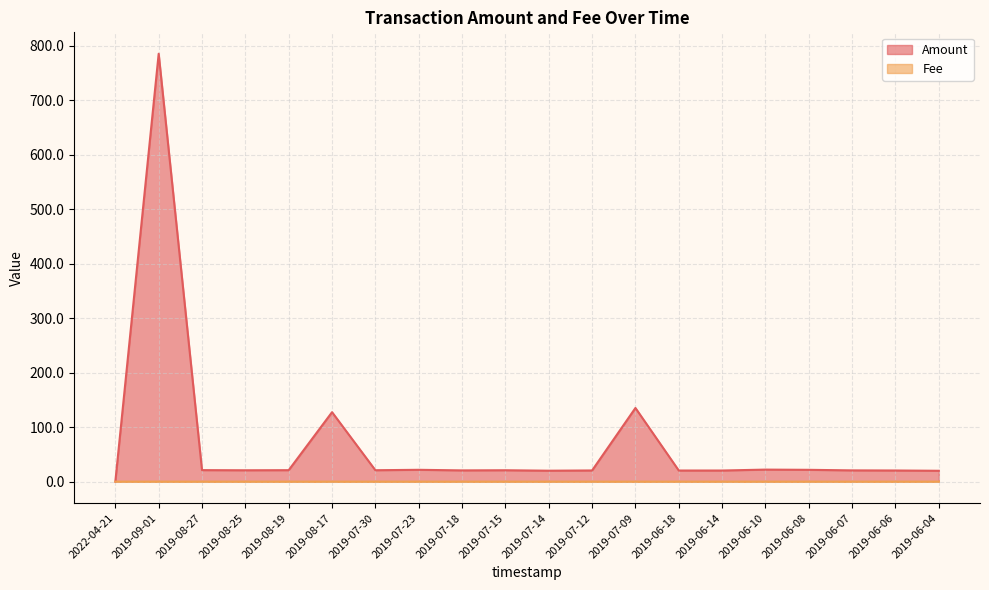

Is it true that Amount equals 21.8 at 2019-06-08?

True